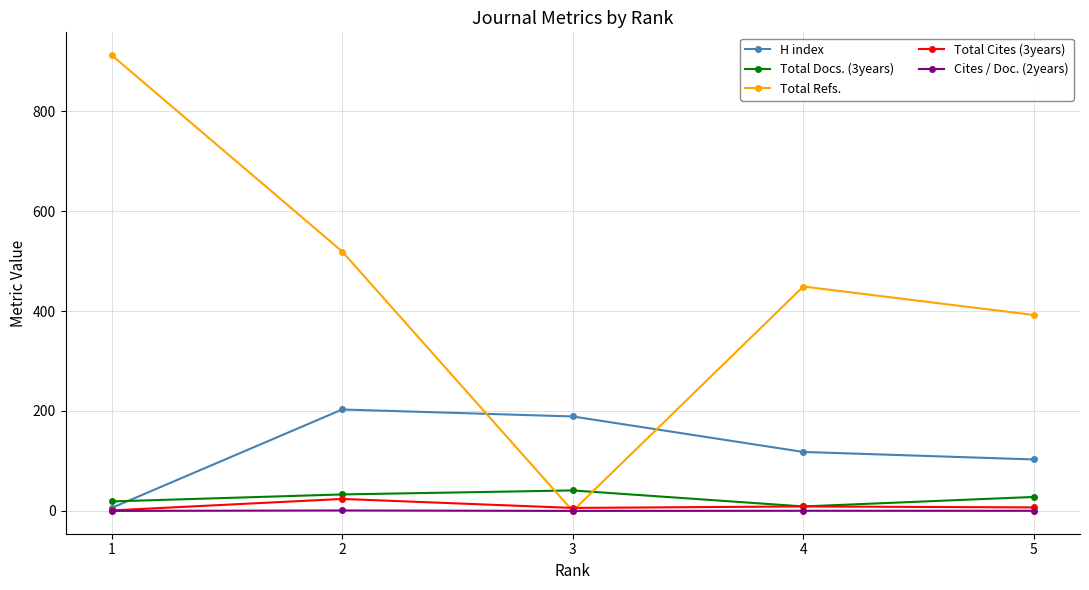

Rank the series by their maximum value, from highest to lowest.

Total Refs., H index, Total Docs. (3years), Total Cites (3years), Cites / Doc. (2years)